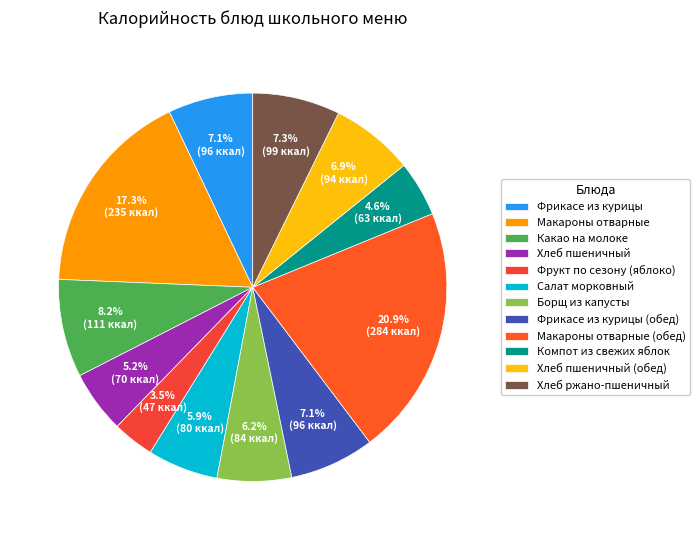

What is the smallest slice in the pie chart?

Фрукт по сезону (яблоко)